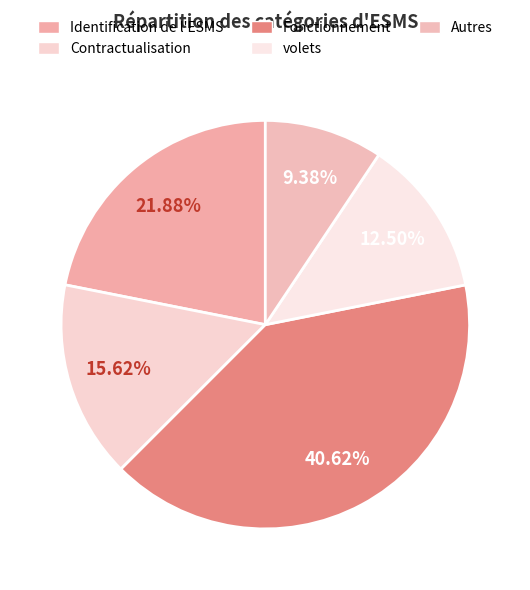

How many slices are in this pie chart?

5